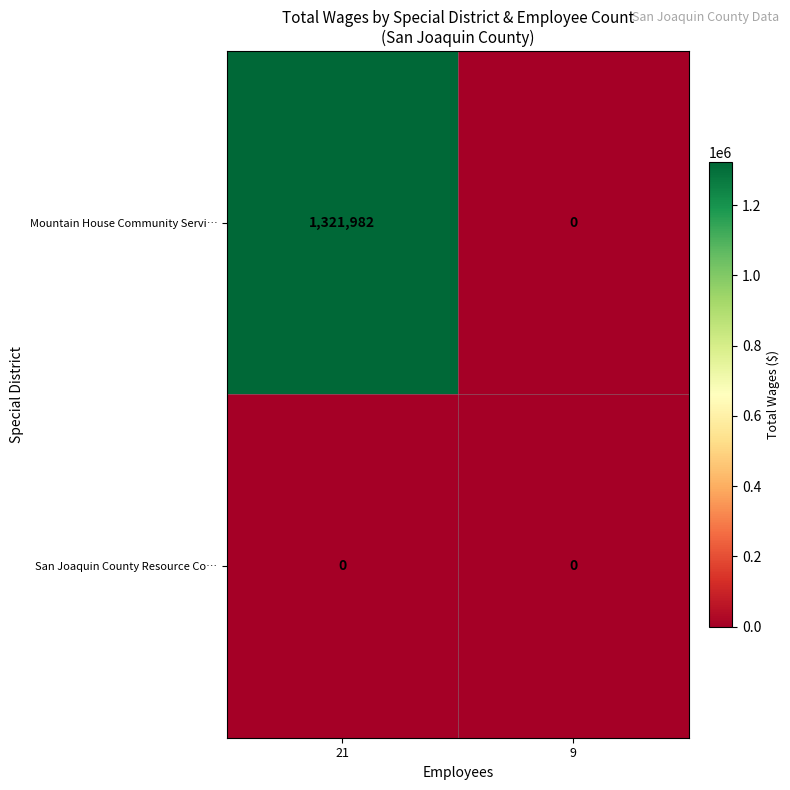

Rank the series by their average value, from lowest to highest.

San Joaquin County Resource Co…, Mountain House Community Servi…